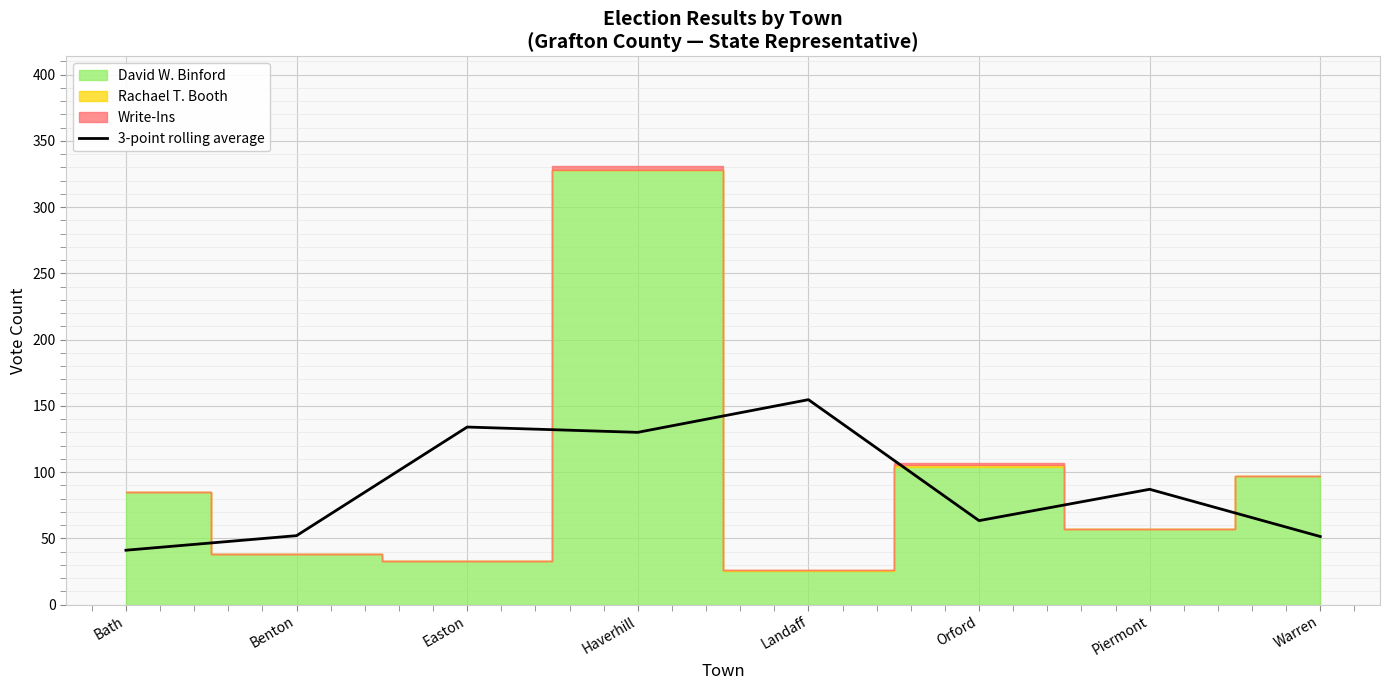

The value of 3-point rolling average at Orford is 31.0. True or false?

False